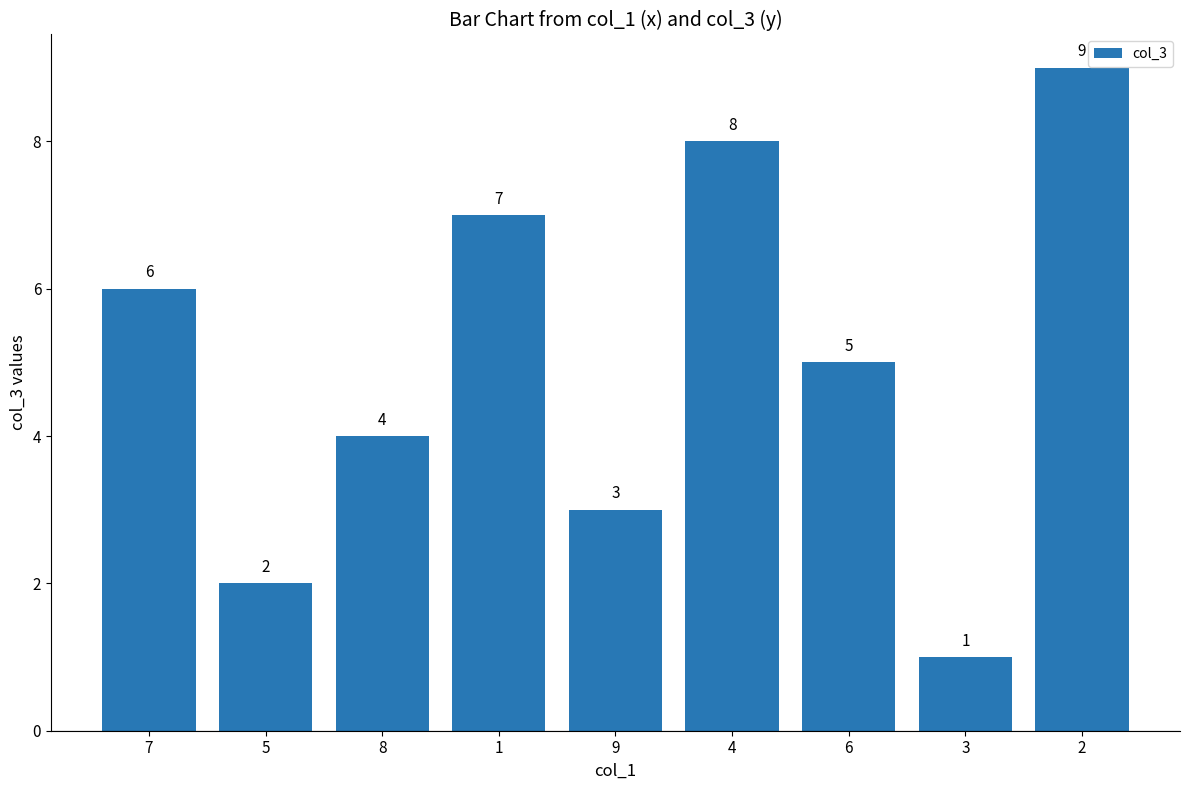

How many values are between 3 and 7?

5